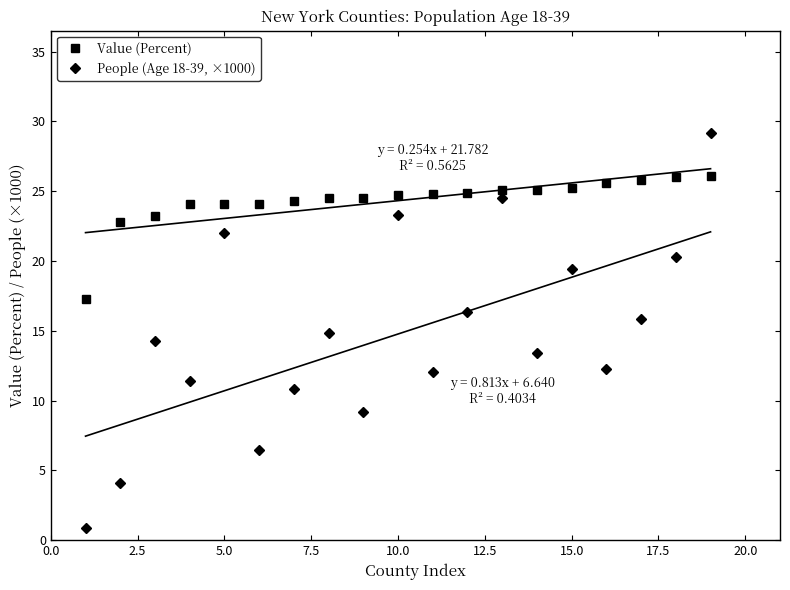

True or false: Value (Percent) and People (Age 18-39, ×1000) cross at least once.

True